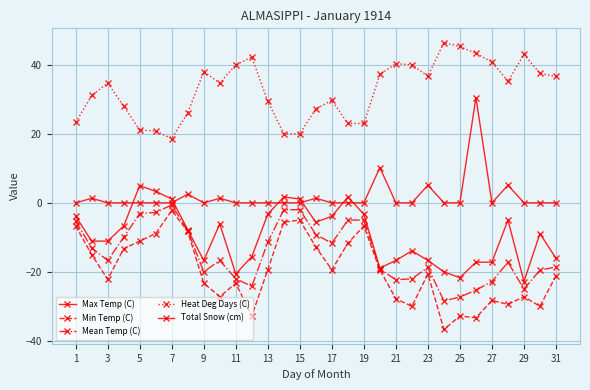

At how many categories does at least one series exceed 6?

31